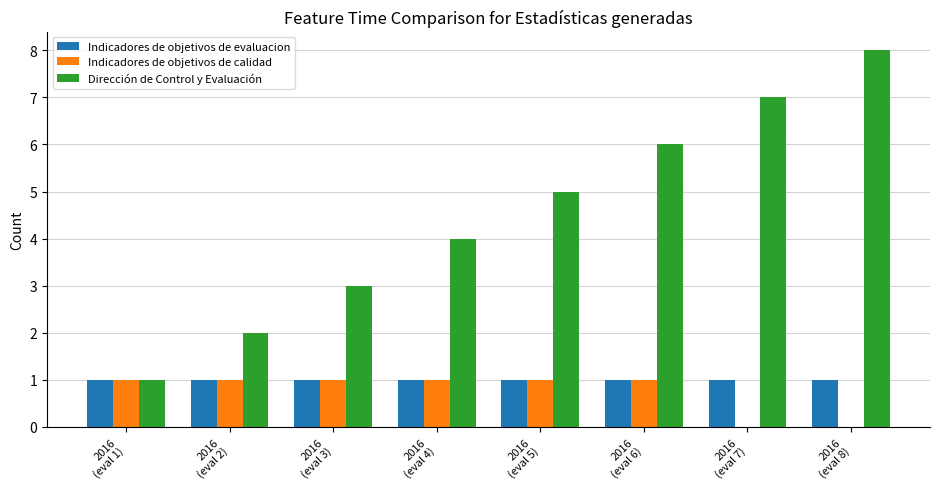

Are the bars horizontal?

No